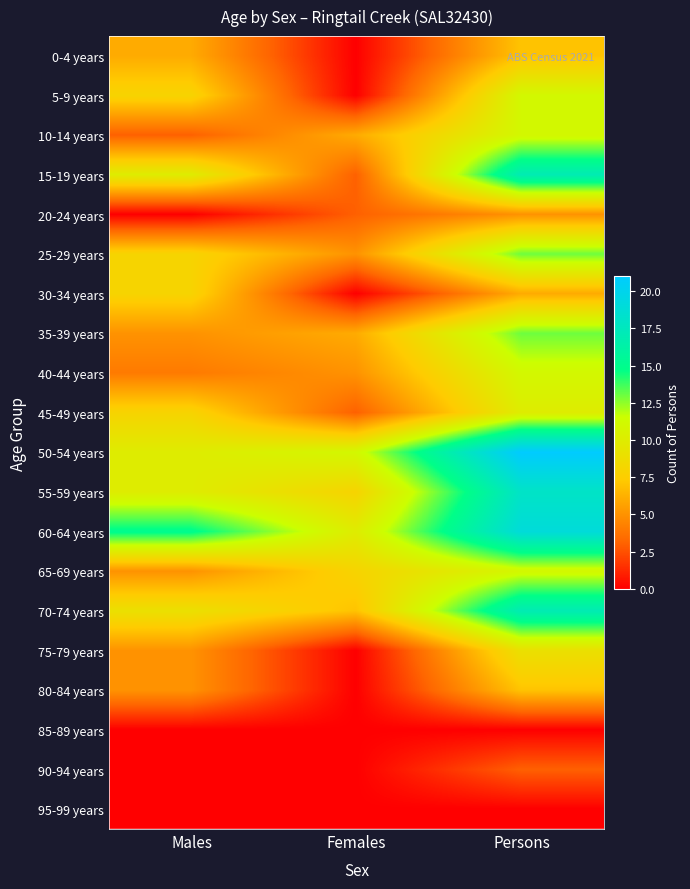

Reading left to right, what are all the values shown in this chart?

0-4 years: Males=6	Females=0	Persons=7
5-9 years: Males=8	Females=0	Persons=11
10-14 years: Males=3	Females=6	Persons=11
15-19 years: Males=10	Females=3	Persons=17
20-24 years: Males=0	Females=3	Persons=5
25-29 years: Males=8	Females=5	Persons=13
30-34 years: Males=8	Females=0	Persons=6
35-39 years: Males=5	Females=6	Persons=13
40-44 years: Males=4	Females=5	Persons=11
45-49 years: Males=8	Females=3	Persons=10
50-54 years: Males=10	Females=11	Persons=21
55-59 years: Males=10	Females=8	Persons=18
60-64 years: Males=15	Females=10	Persons=19
65-69 years: Males=5	Females=8	Persons=11
70-74 years: Males=9	Females=7	Persons=17
75-79 years: Males=5	Females=0	Persons=9
80-84 years: Males=5	Females=0	Persons=7
85-89 years: Males=0	Females=0	Persons=0
90-94 years: Males=0	Females=0	Persons=3
95-99 years: Males=0	Females=0	Persons=0